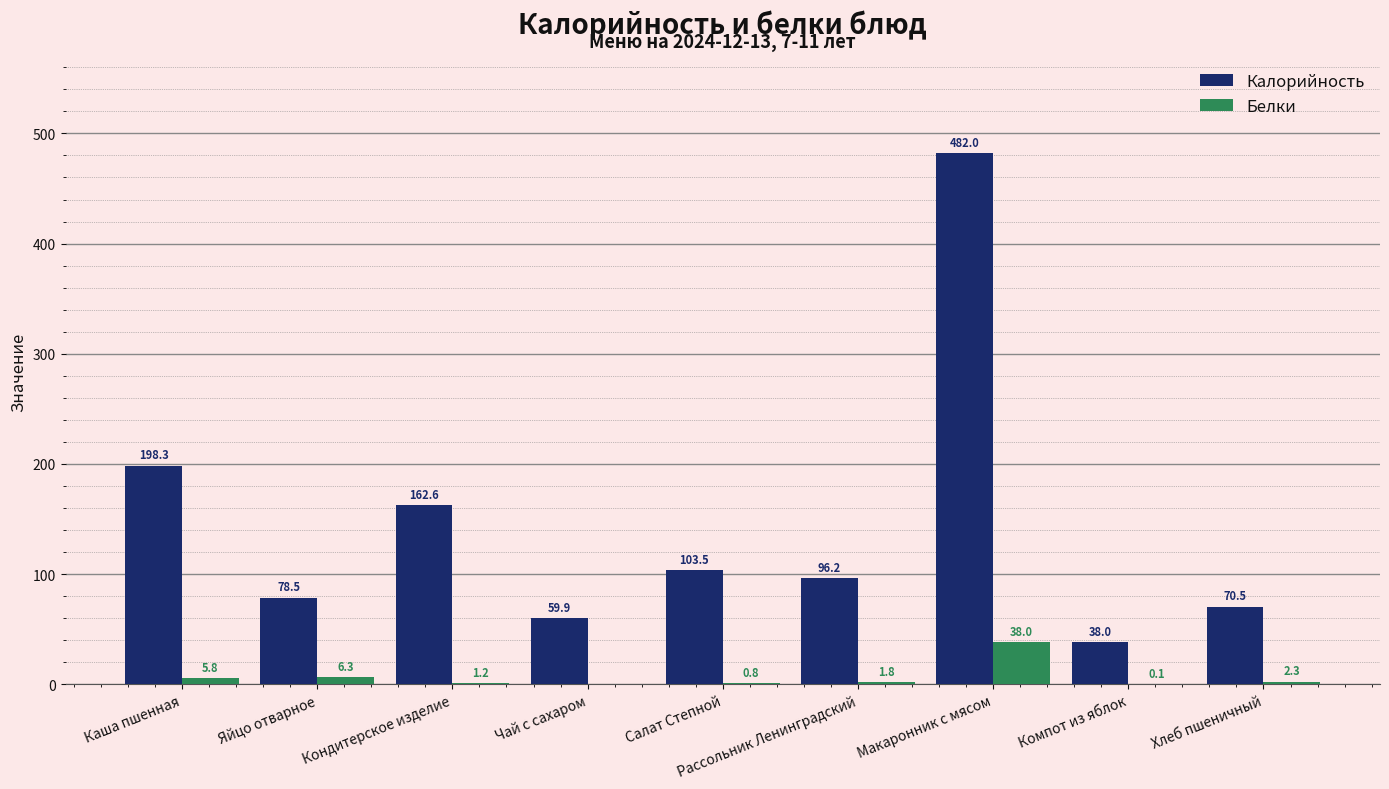

Where is Белки nearest to the value 19?

Яйцо отварное